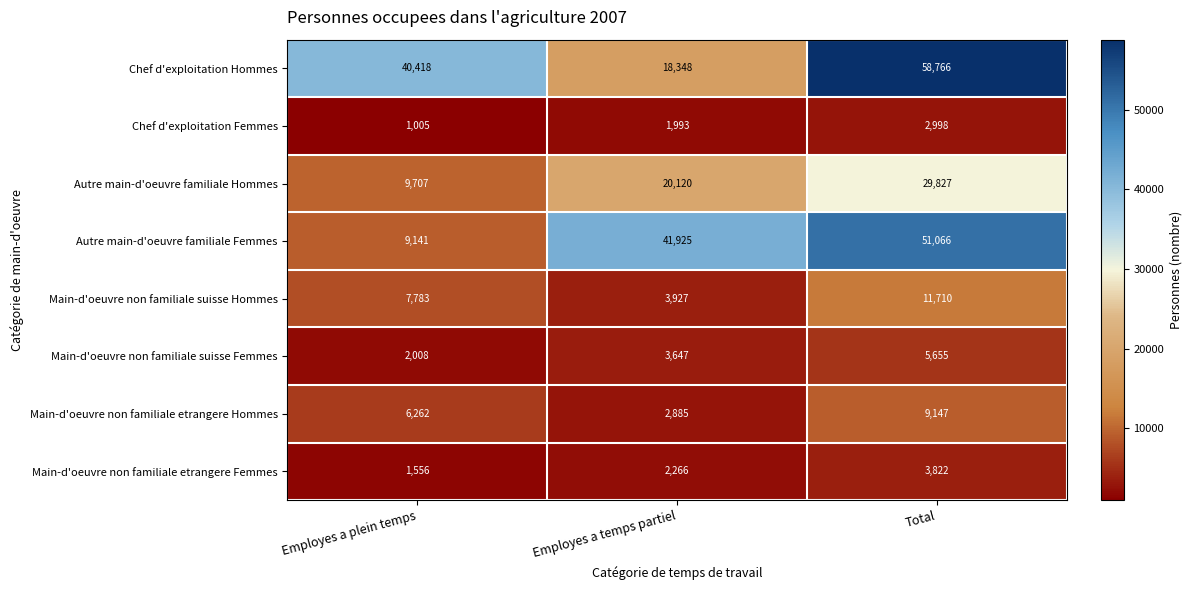

At which label is Main-d'oeuvre non familiale suisse Femmes closest to 3831?

Employes a temps partiel